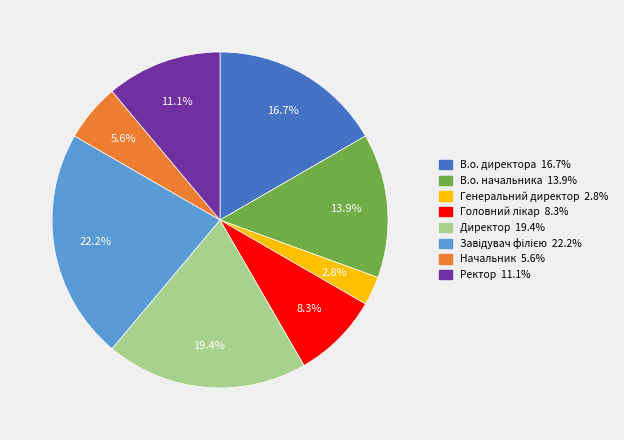

Which category has the smallest portion of the pie?

Генеральний директор